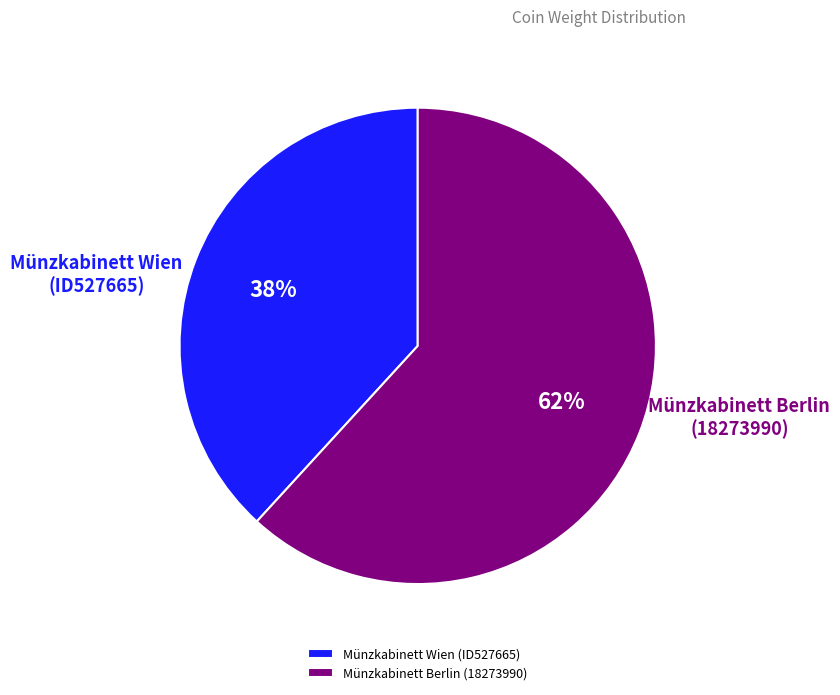

Does any single category account for the majority?

Yes